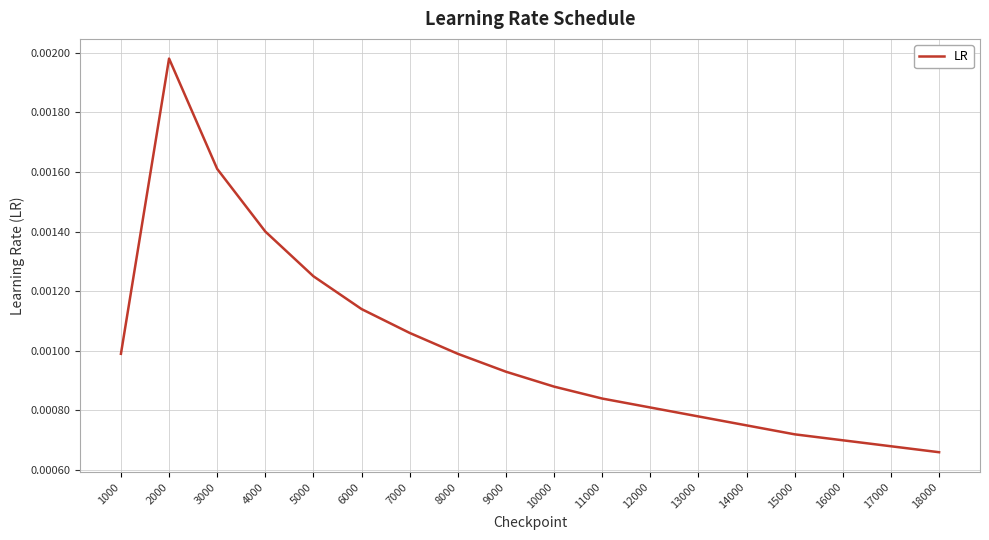

Which has a higher value, 2000 or 1000?

2000